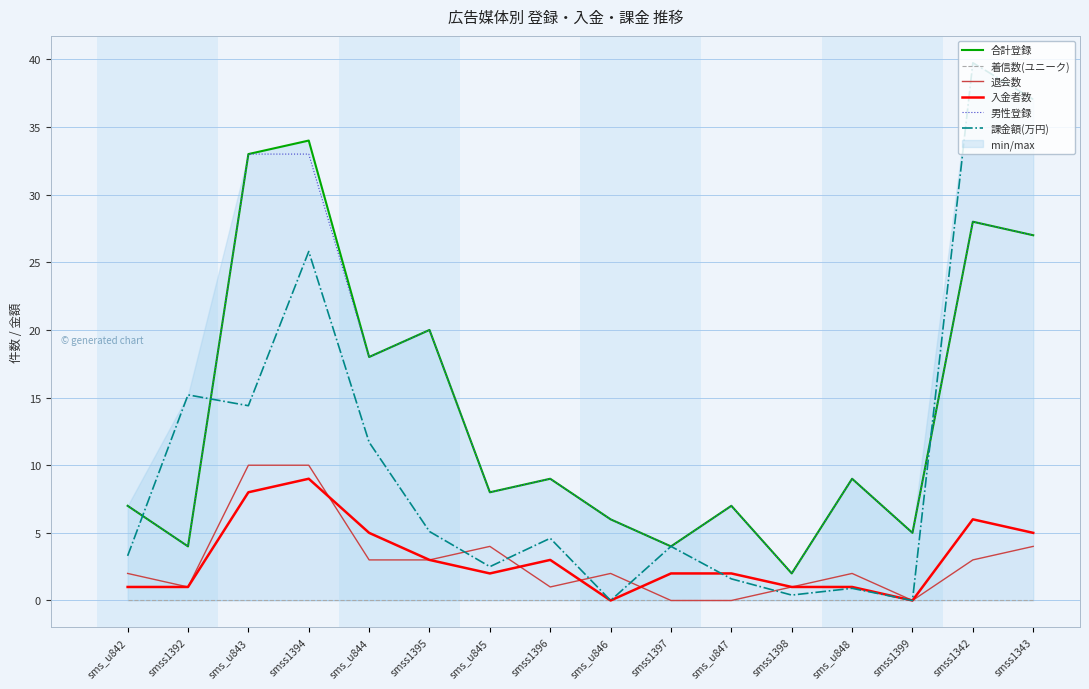

True or false: 着信数(ユニーク) and 入金者数 intersect in this chart.

False